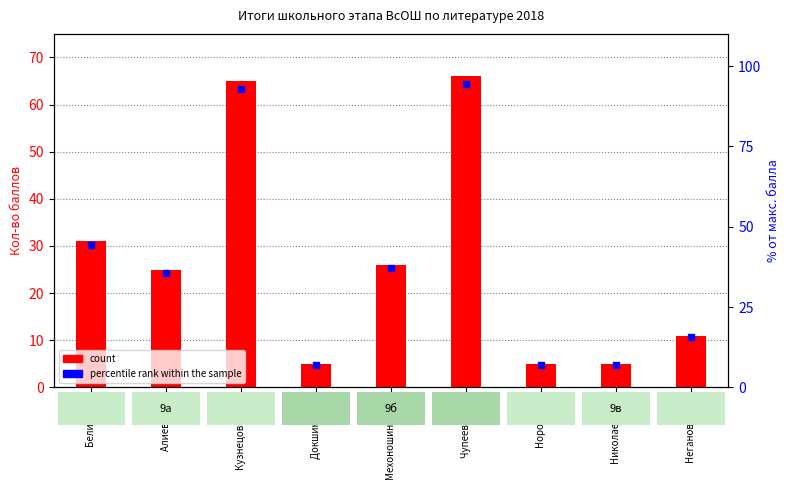

Is the value of percentile rank within the sample at Норов А.В. greater than the value of count at Кузнецова М.В.?

No